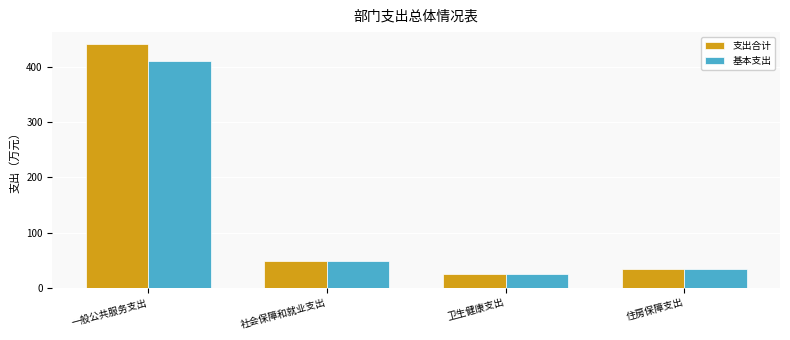

What is the difference between the maximum and minimum values in the 基本支出 series?

384.8